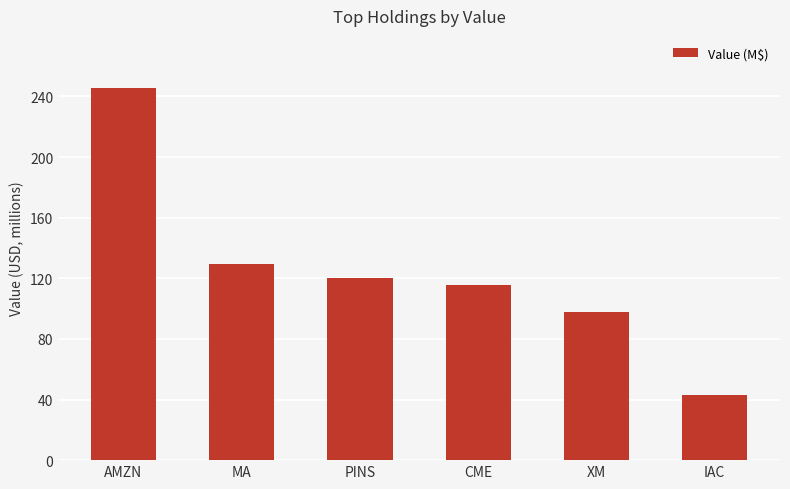

The value at XM is 97999000. True or false?

True